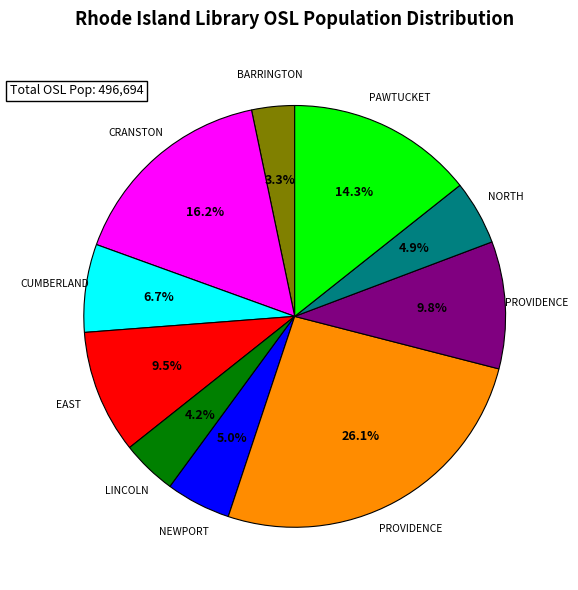

Is there a majority slice in this chart?

No